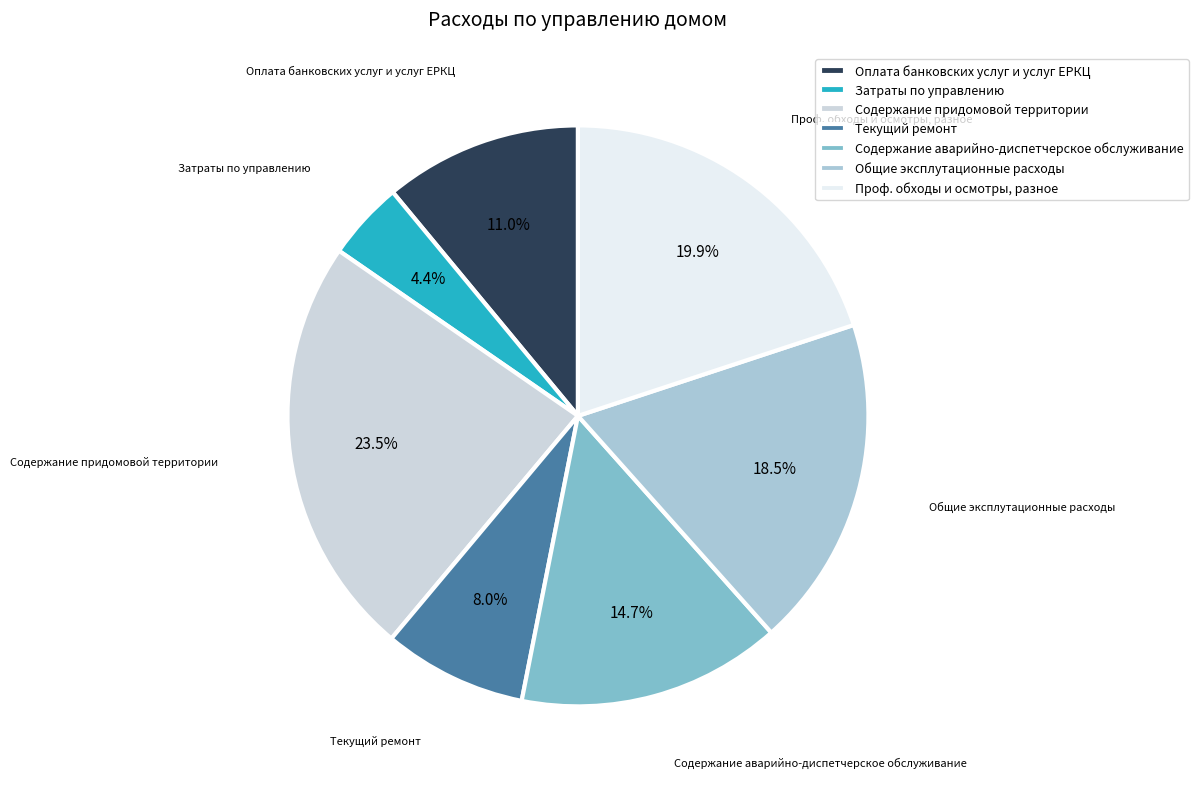

Which slice is the smallest?

Затраты по управлению